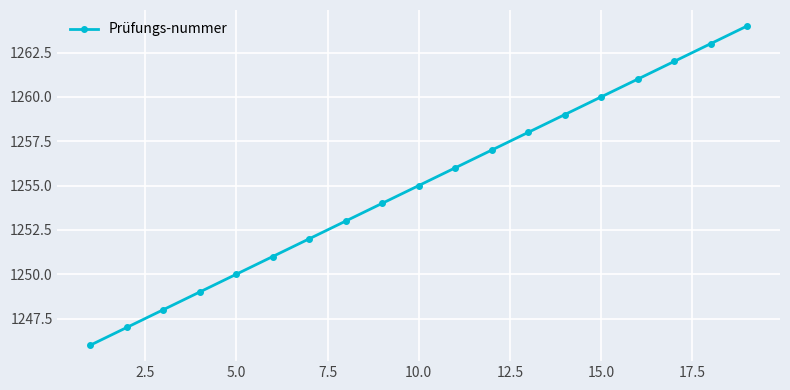

What is the minimum value shown in the chart?

1246